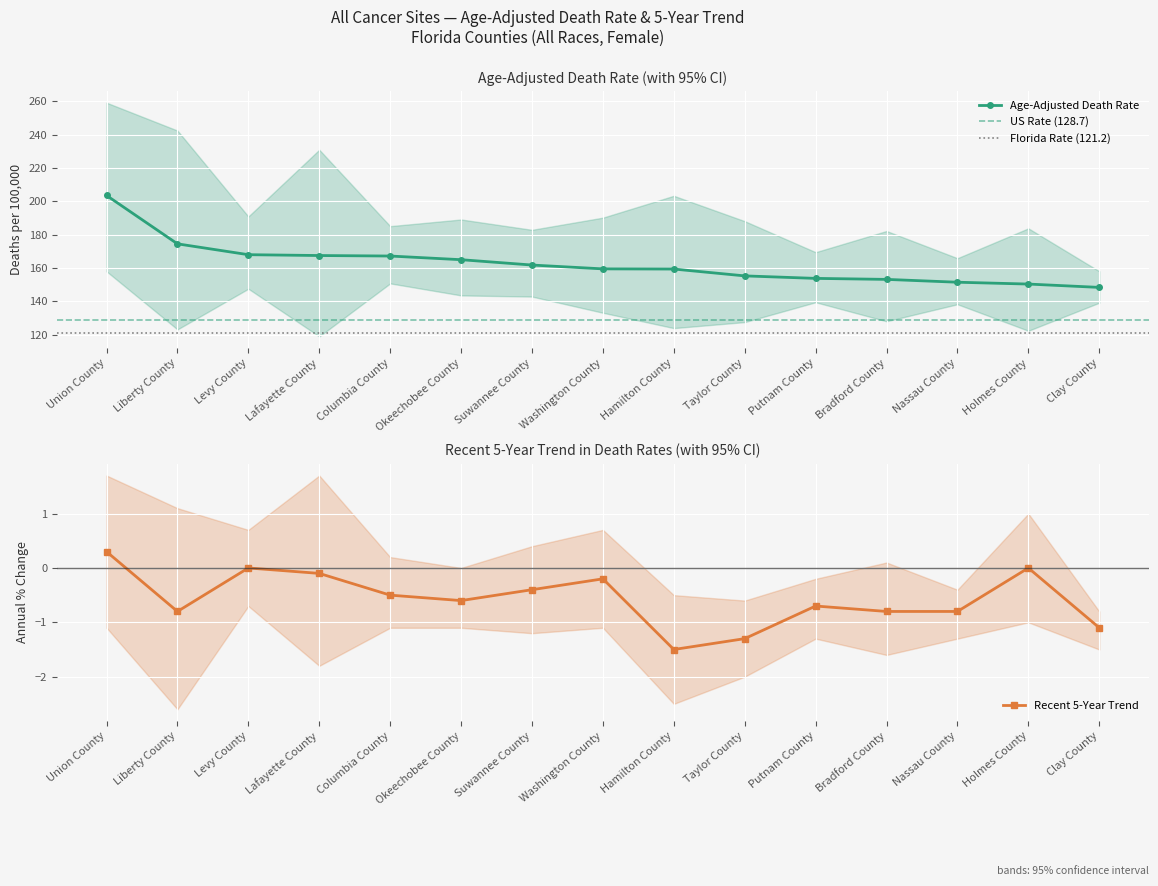

Reading left to right, extract all data points from this chart.

Age-Adjusted Death Rate: Union County=203.5	Liberty County=174.5	Levy County=168.0	Lafayette County=167.5	Columbia County=167.2	Okeechobee County=165.0	Suwannee County=161.8	Washington County=159.5	Hamilton County=159.4	Taylor County=155.3	Putnam County=153.8	Bradford County=153.2	Nassau County=151.5	Holmes County=150.4	Clay County=148.4
Lower 95% CI (Rate): Union County=158.0	Liberty County=123.2	Levy County=147.6	Lafayette County=119.0	Columbia County=150.8	Okeechobee County=143.6	Suwannee County=142.9	Washington County=133.2	Hamilton County=124.0	Taylor County=127.6	Putnam County=139.5	Bradford County=128.1	Nassau County=138.3	Holmes County=122.4	Clay County=139.2
Upper 95% CI (Rate): Union County=259.1	Liberty County=242.4	Levy County=190.9	Lafayette County=230.9	Columbia County=185.1	Okeechobee County=189.1	Suwannee County=182.9	Washington County=190.2	Hamilton County=203.3	Taylor County=188.1	Putnam County=169.5	Bradford County=182.2	Nassau County=165.9	Holmes County=183.8	Clay County=158.1
Recent 5-Year Trend: Union County=0.3	Liberty County=-0.8	Levy County=0.0	Lafayette County=-0.1	Columbia County=-0.5	Okeechobee County=-0.6	Suwannee County=-0.4	Washington County=-0.2	Hamilton County=-1.5	Taylor County=-1.3	Putnam County=-0.7	Bradford County=-0.8	Nassau County=-0.8	Holmes County=0.0	Clay County=-1.1
Lower 95% CI (Trend): Union County=-1.1	Liberty County=-2.6	Levy County=-0.7	Lafayette County=-1.8	Columbia County=-1.1	Okeechobee County=-1.1	Suwannee County=-1.2	Washington County=-1.1	Hamilton County=-2.5	Taylor County=-2.0	Putnam County=-1.3	Bradford County=-1.6	Nassau County=-1.3	Holmes County=-1.0	Clay County=-1.5
Upper 95% CI (Trend): Union County=1.7	Liberty County=1.1	Levy County=0.7	Lafayette County=1.7	Columbia County=0.2	Okeechobee County=0.0	Suwannee County=0.4	Washington County=0.7	Hamilton County=-0.5	Taylor County=-0.6	Putnam County=-0.2	Bradford County=0.1	Nassau County=-0.4	Holmes County=1.0	Clay County=-0.8